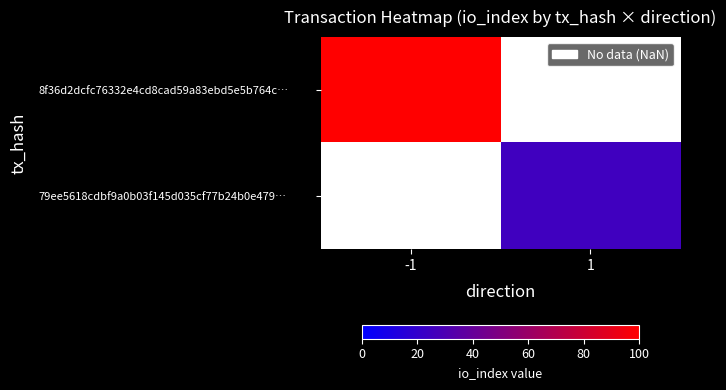

What is the maximum value shown in the chart?

100.0